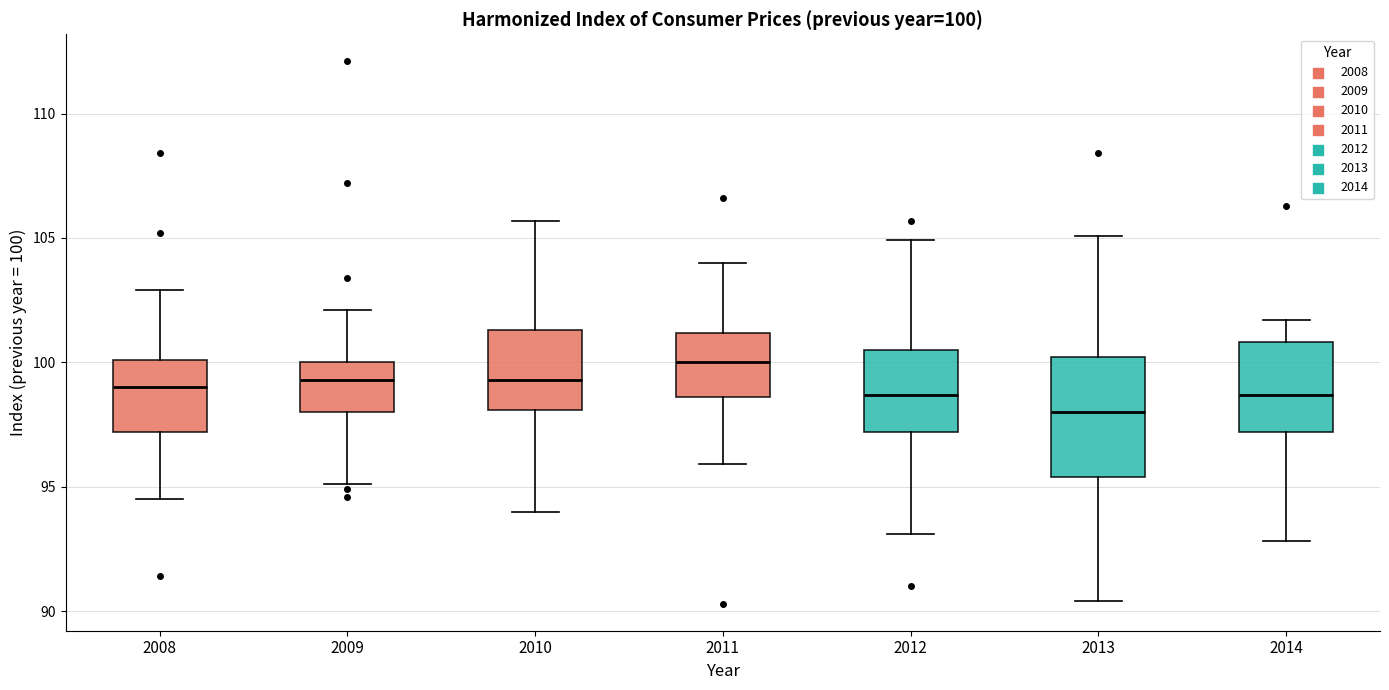

Which box is the tallest, from its lower edge to its upper edge?

2013